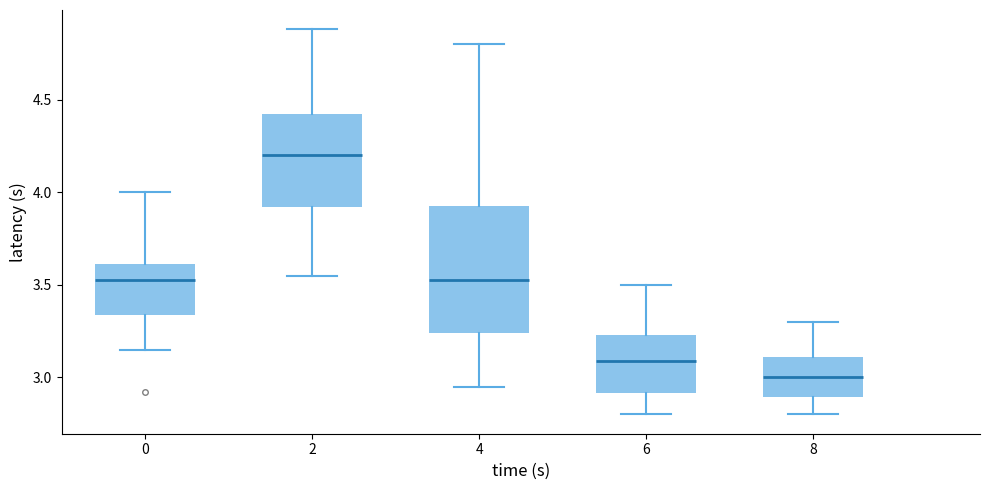

Which box has the highest median line?

2